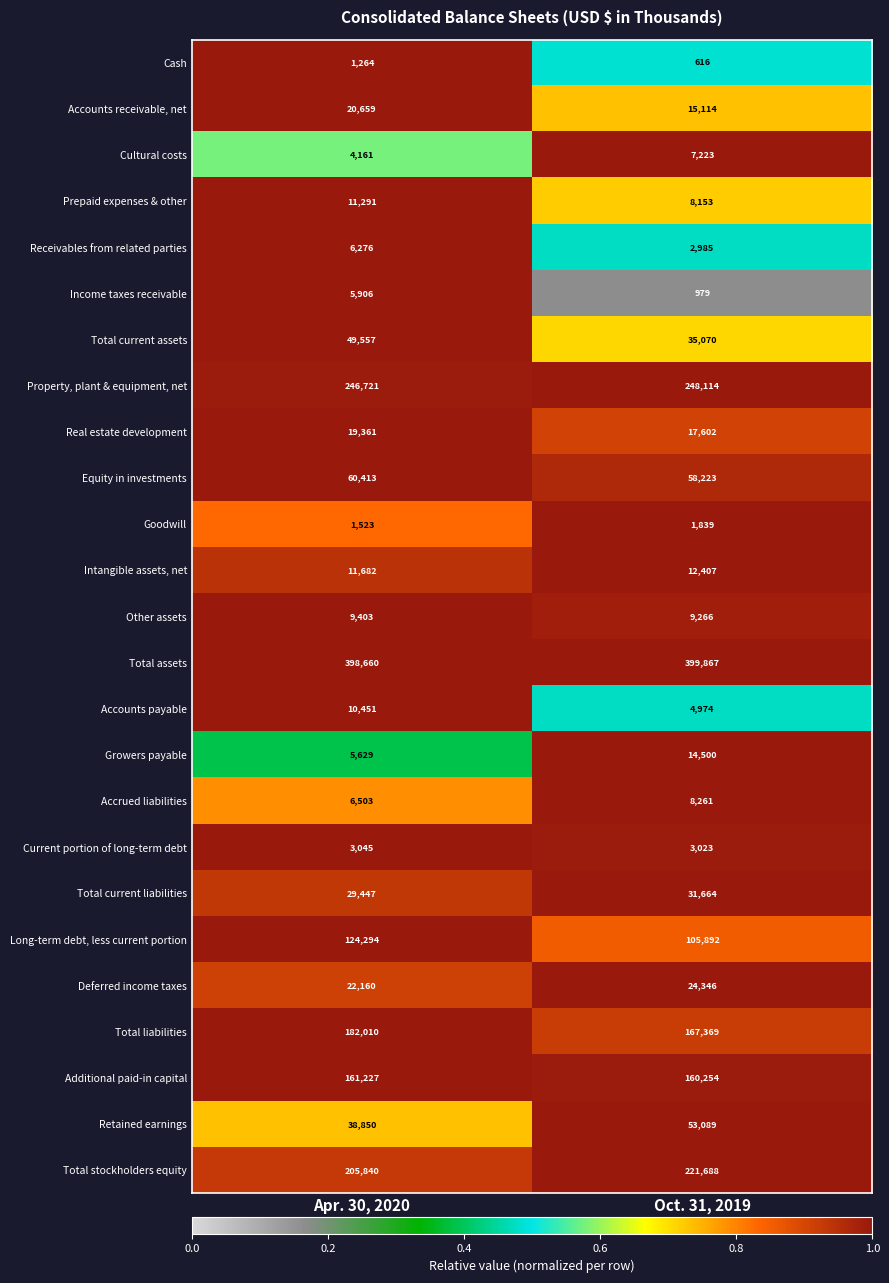

What is the total value across all series at Oct. 31, 2019?

1612518